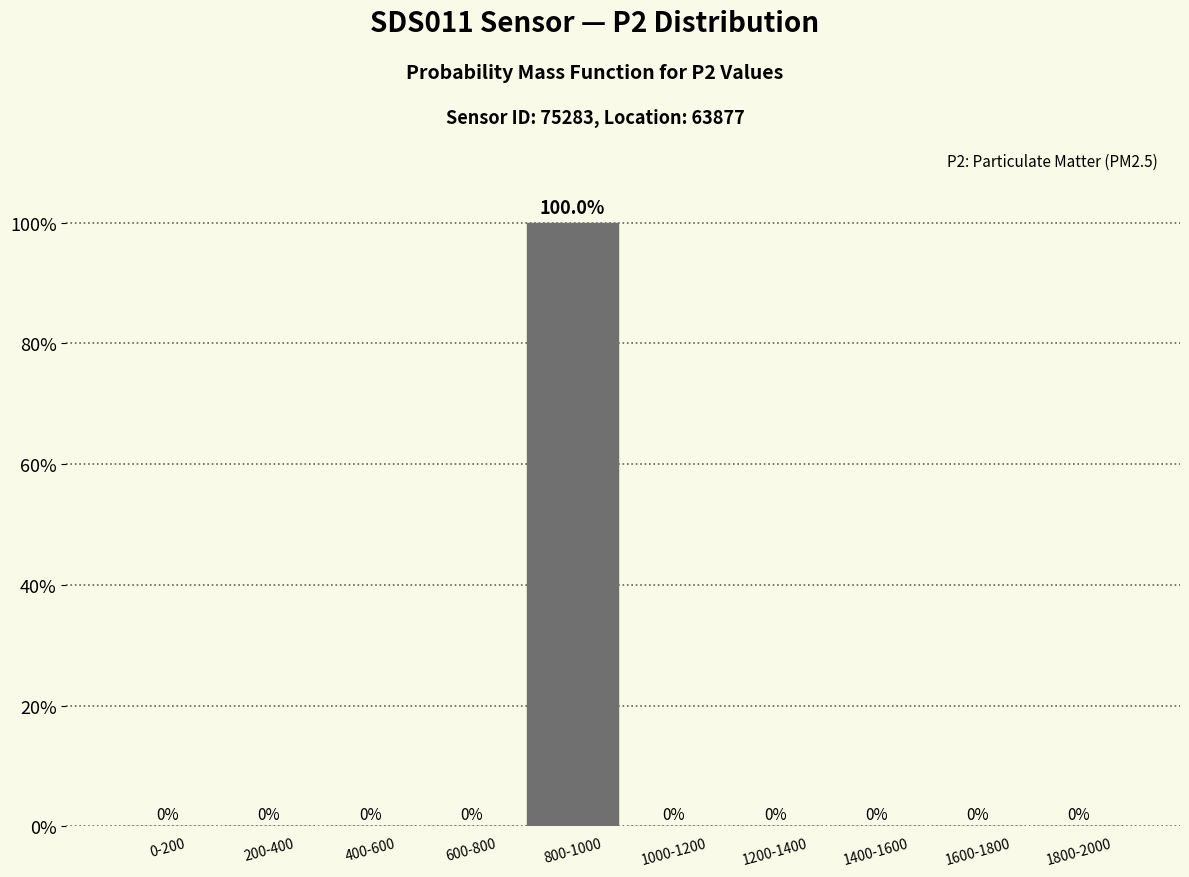

Reading left to right, extract all data points from this chart.

0-200=0	200-400=0	400-600=0	600-800=0	800-1000=100	1000-1200=0	1200-1400=0	1400-1600=0	1600-1800=0	1800-2000=0